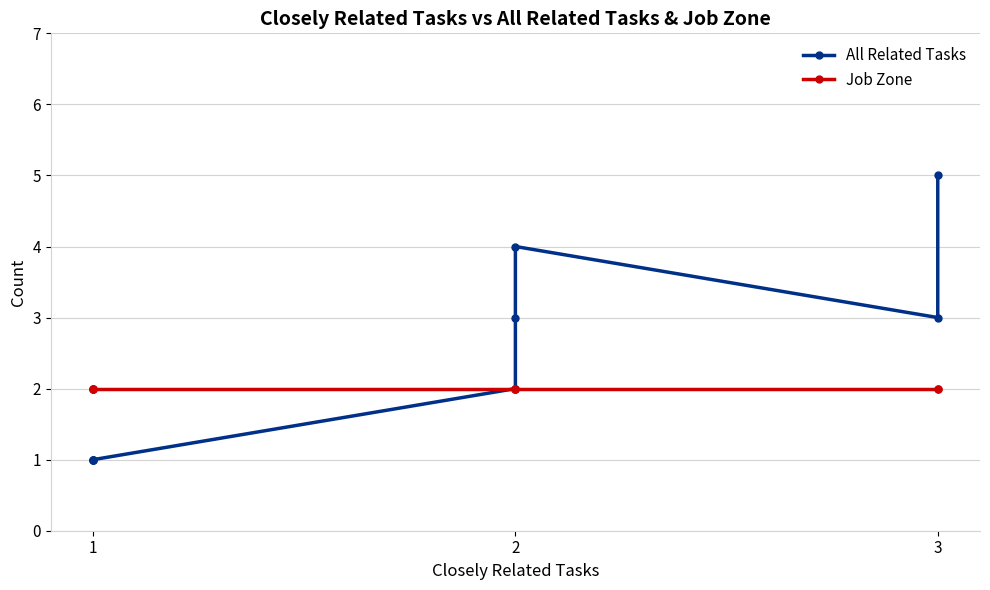

What is the difference between the maximum and minimum values in the All Related Tasks series?

4